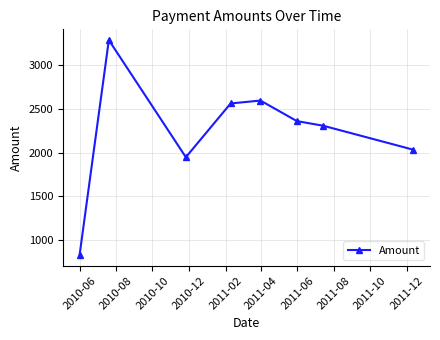

True or false: the data has more than 0 interior local peaks.

True